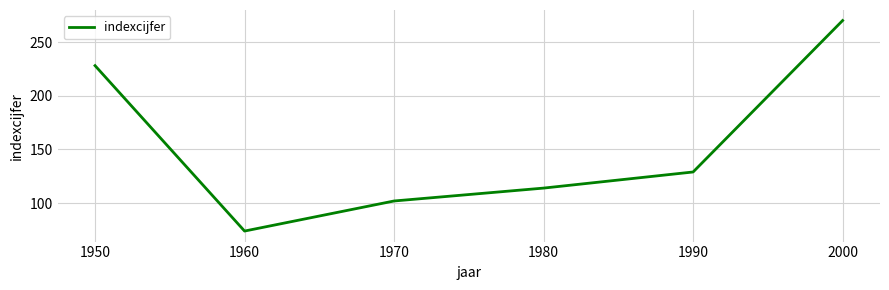

What is the ratio of the value at 1960 to the value at 1970?

0.7